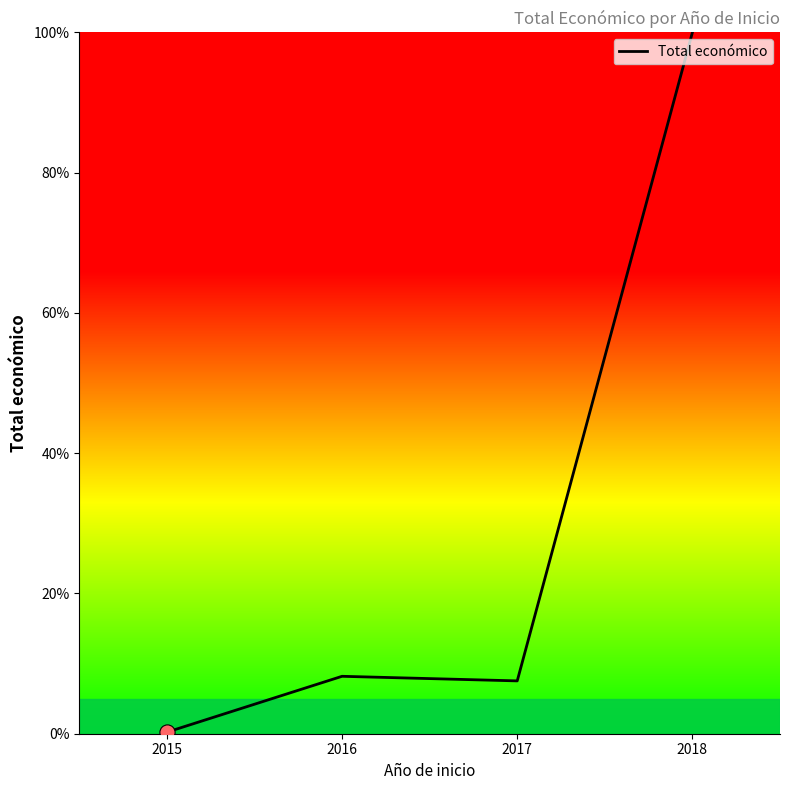

What is the change in value from 2015 to 2018?

+99.8